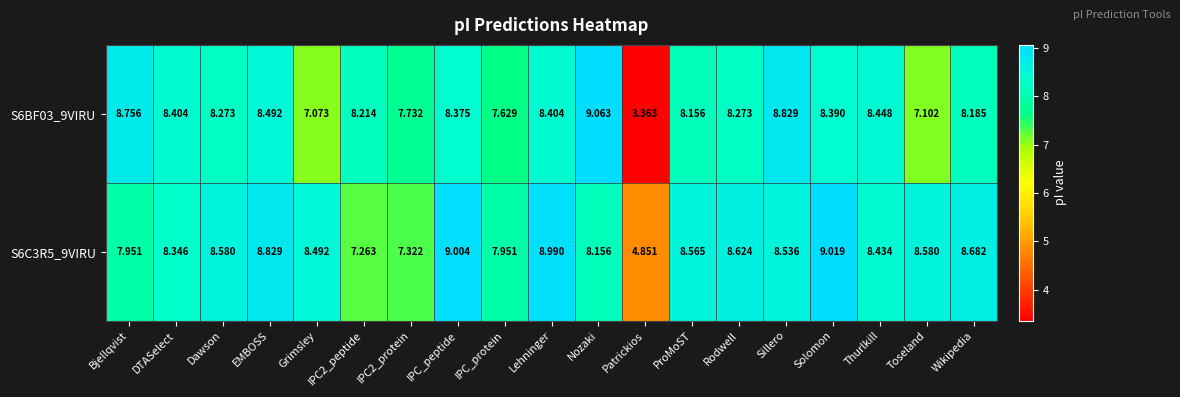

At how many categories does at least one series exceed 4?

19